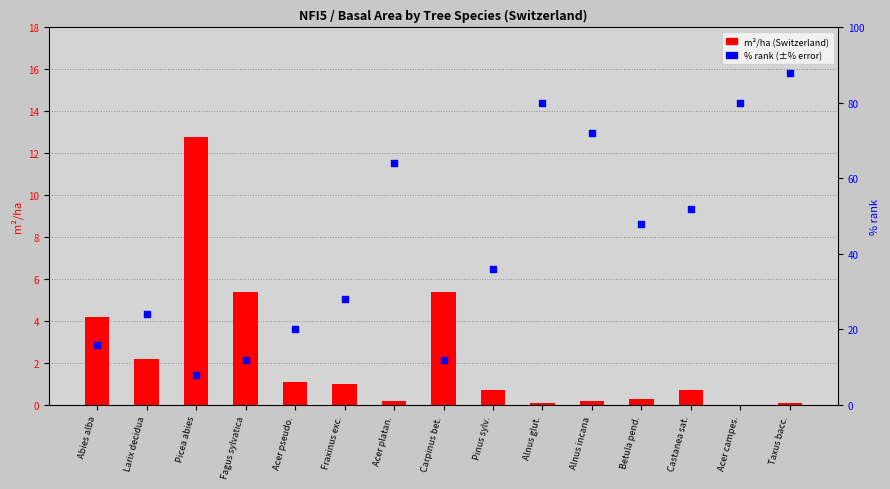

Which series contains the lowest Y value?

m²/ha (Switzerland)